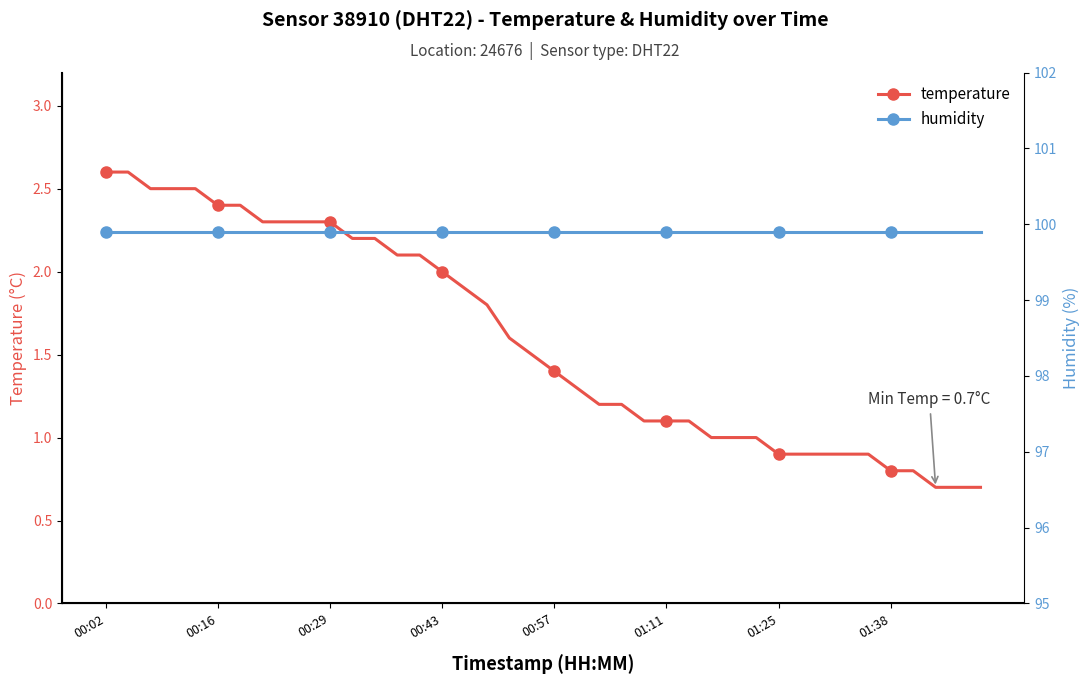

At which category does the chart reach its peak across all series?

00:02